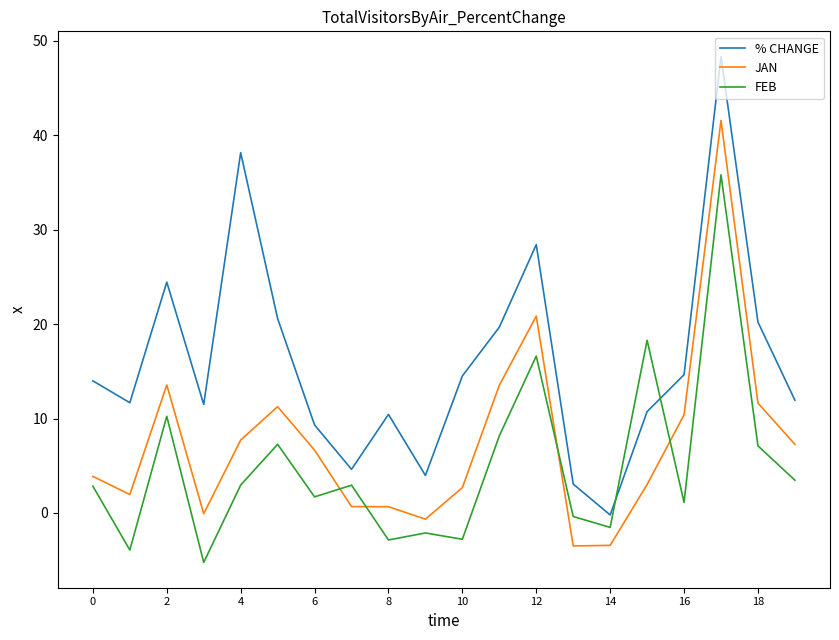

Does the chart display data point markers on the line(s)?

No